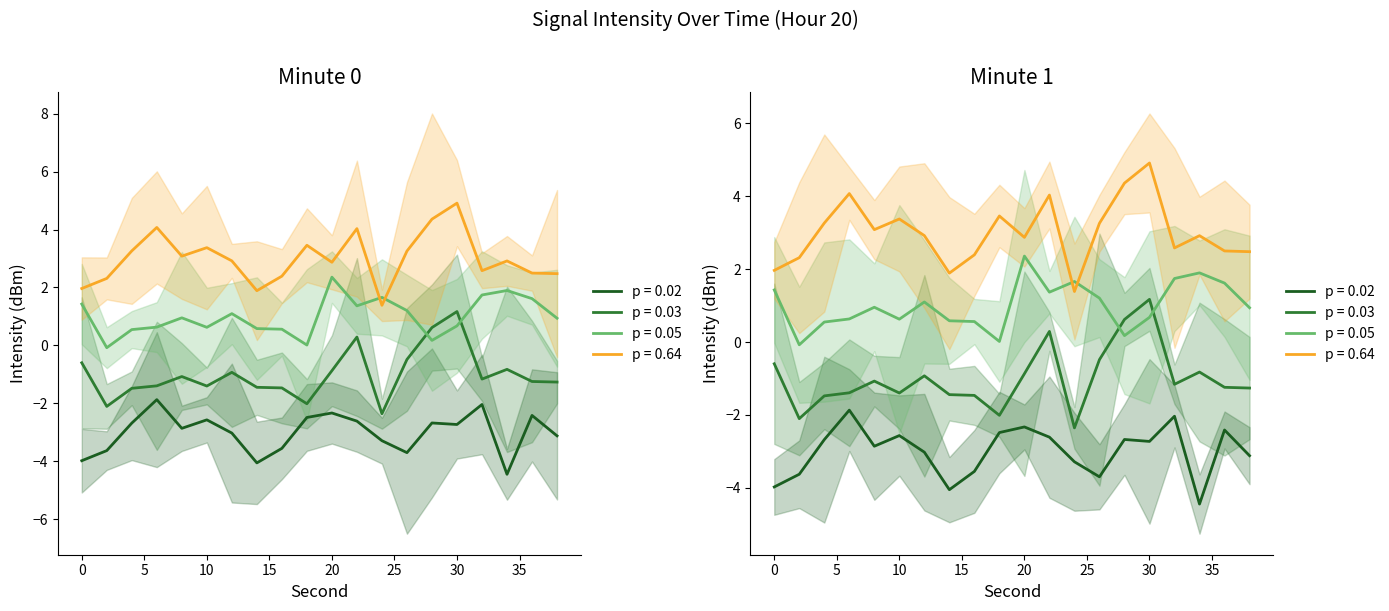

True or false: sec 60-79 has more than 0 points higher than both neighbors.

True